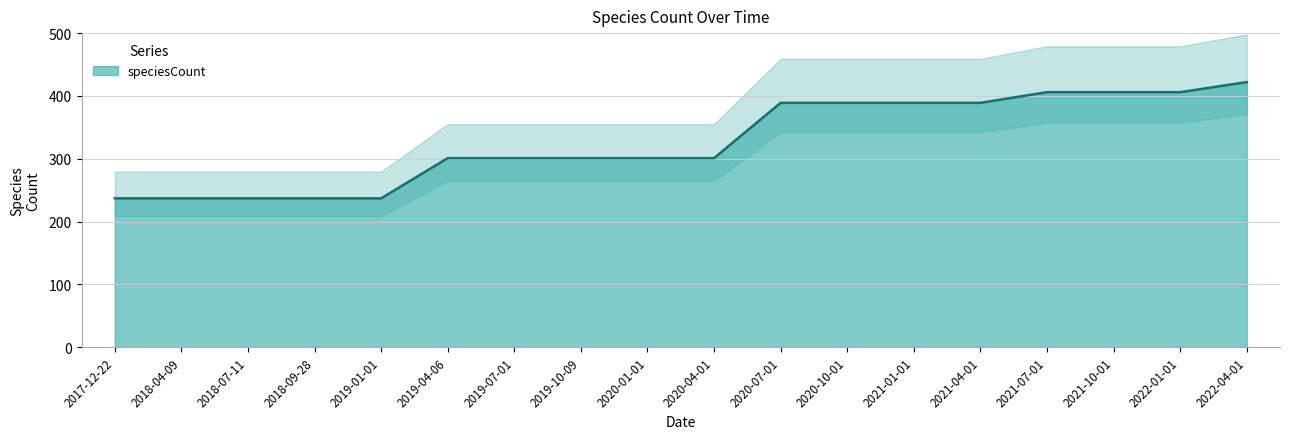

True or false: there are more than 2 points higher than both neighbors.

False